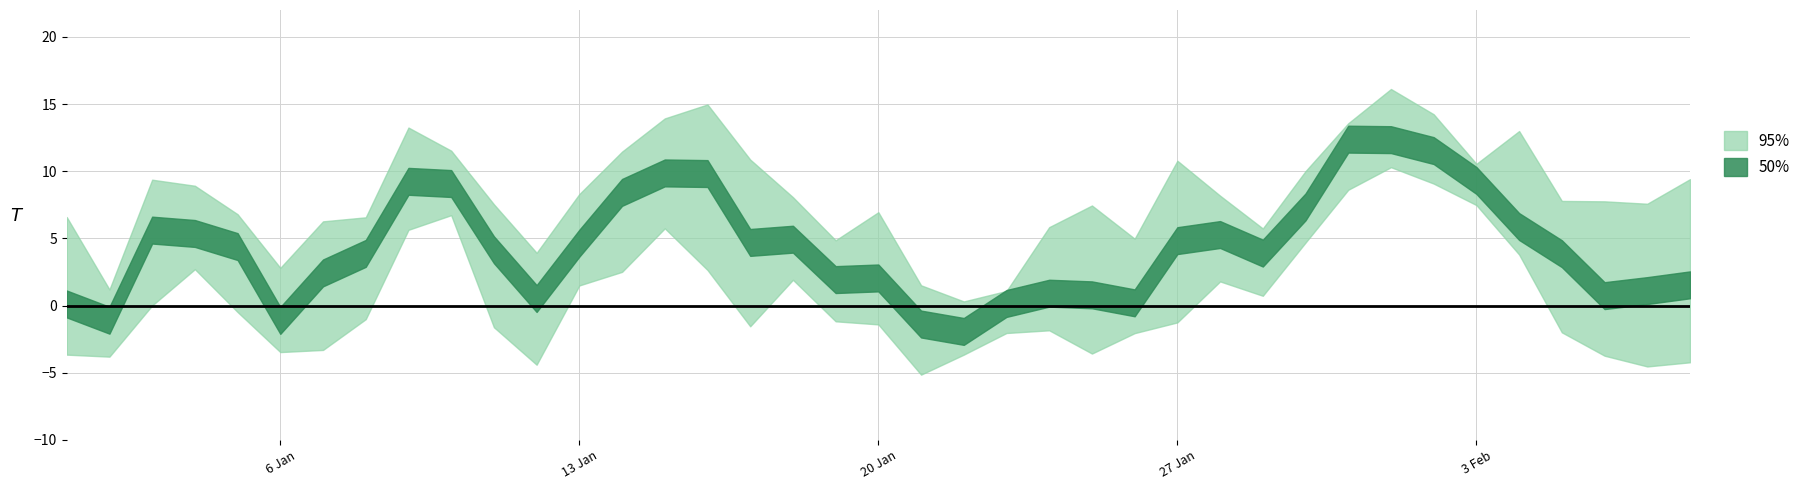

How many categories are shown in the chart?

39